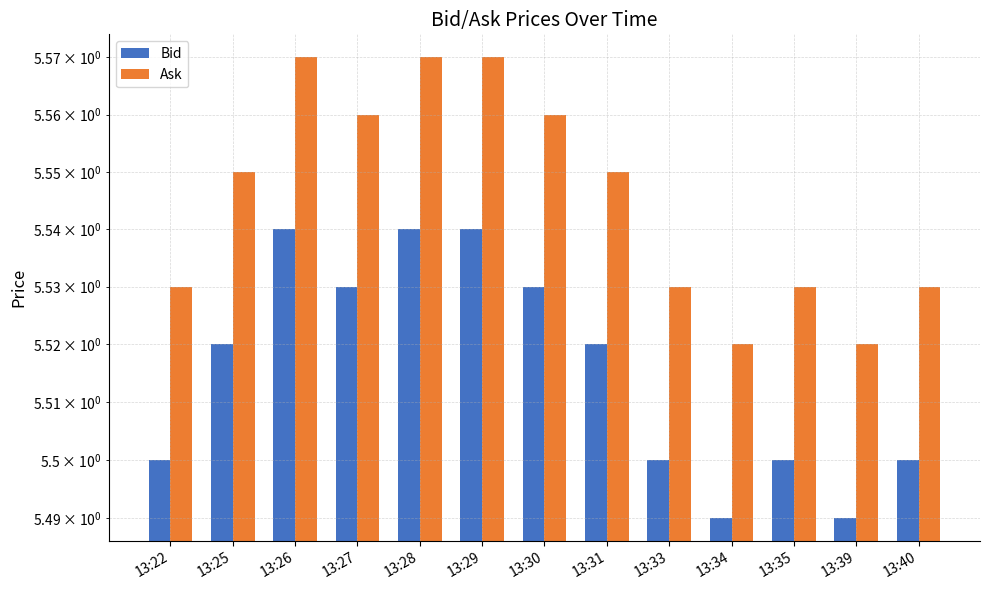

What is the value of the Ask bar at the 12th from the left?

5.5